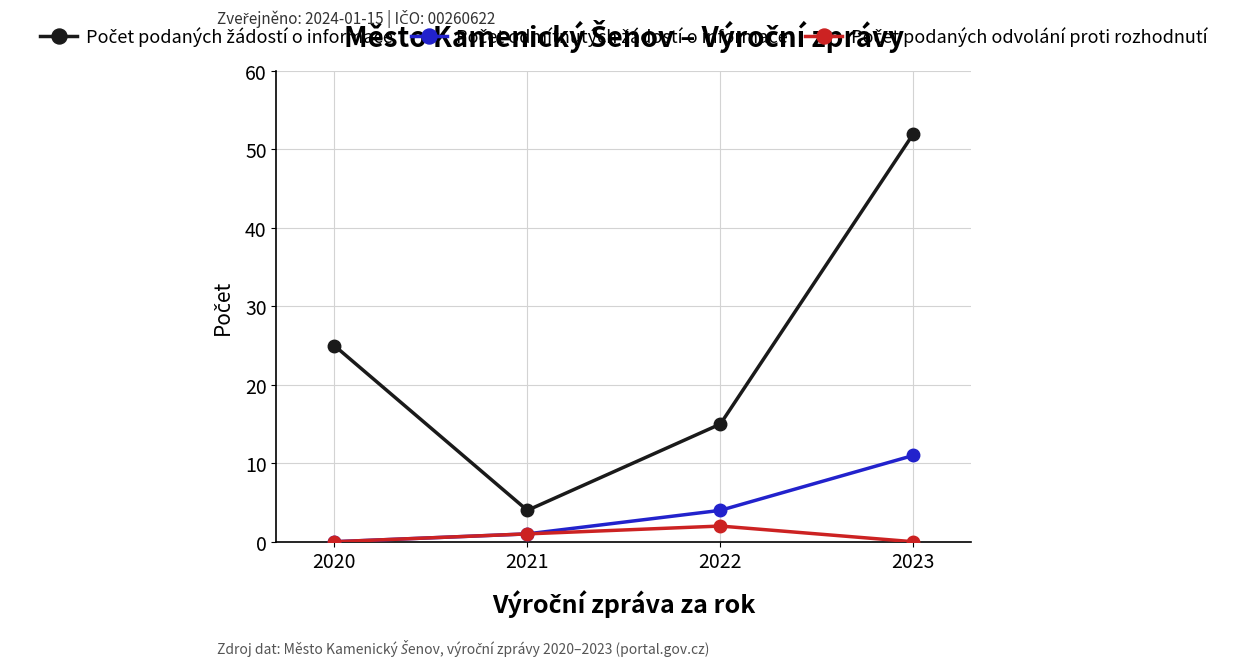

What is the total value across all series at 2023?

63